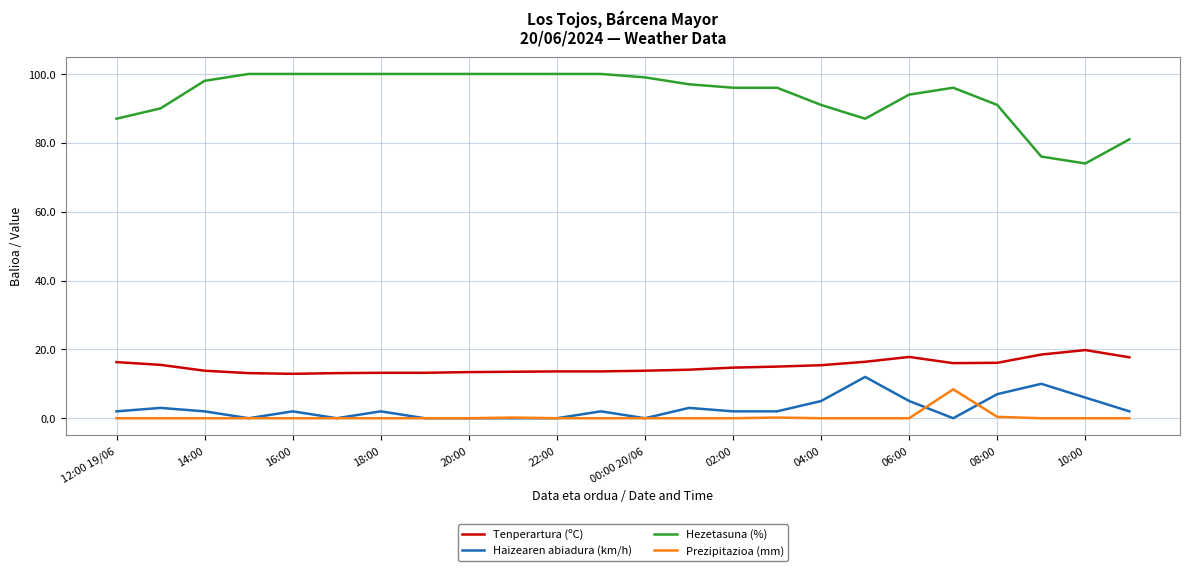

True or false: Prezipitazioa (mm) and Tenperartura (ºC) cross at least once.

False